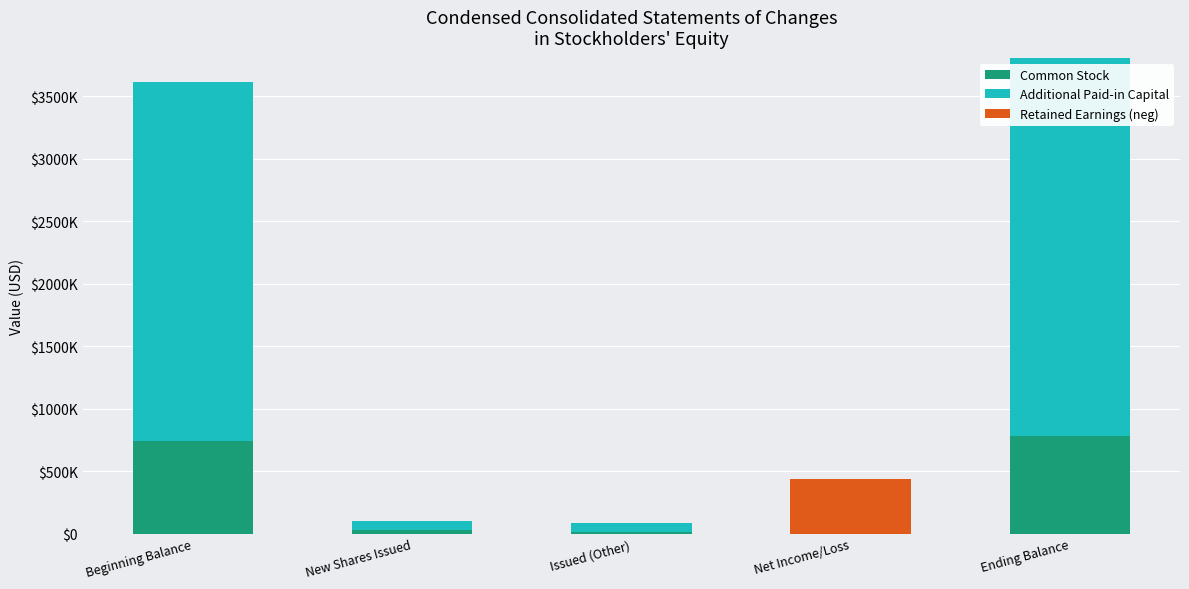

What are all the series names shown in the legend?

Common Stock, Additional Paid-in Capital, Retained Earnings (neg)